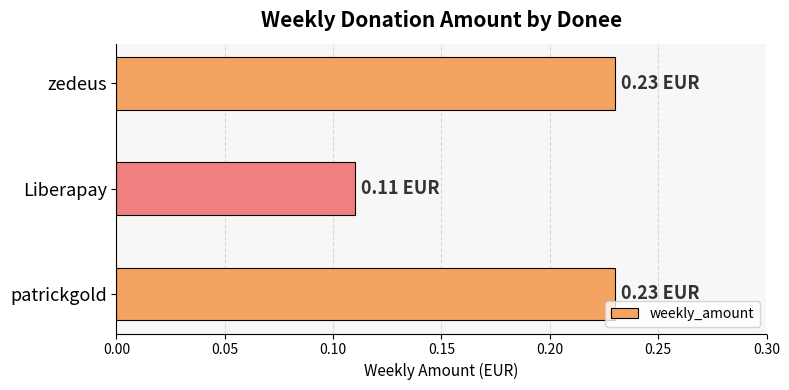

What is the sum of all values?

0.6